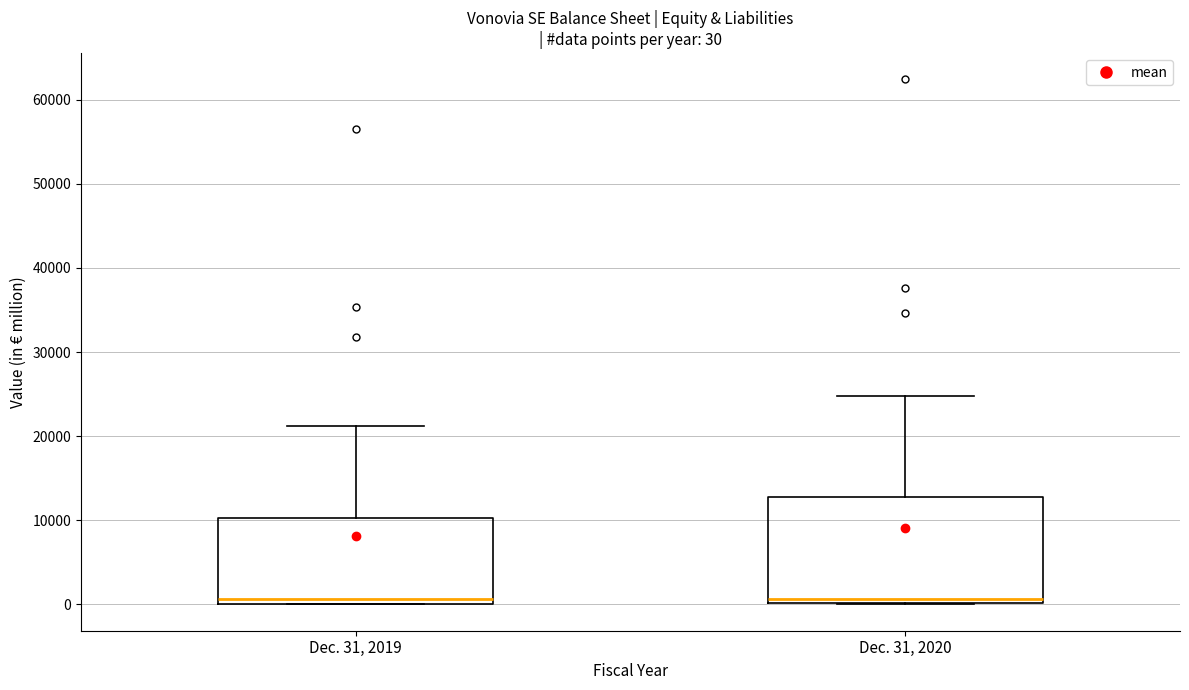

Comparing the boxes themselves (not the whiskers), which one is the tallest?

Dec. 31, 2020